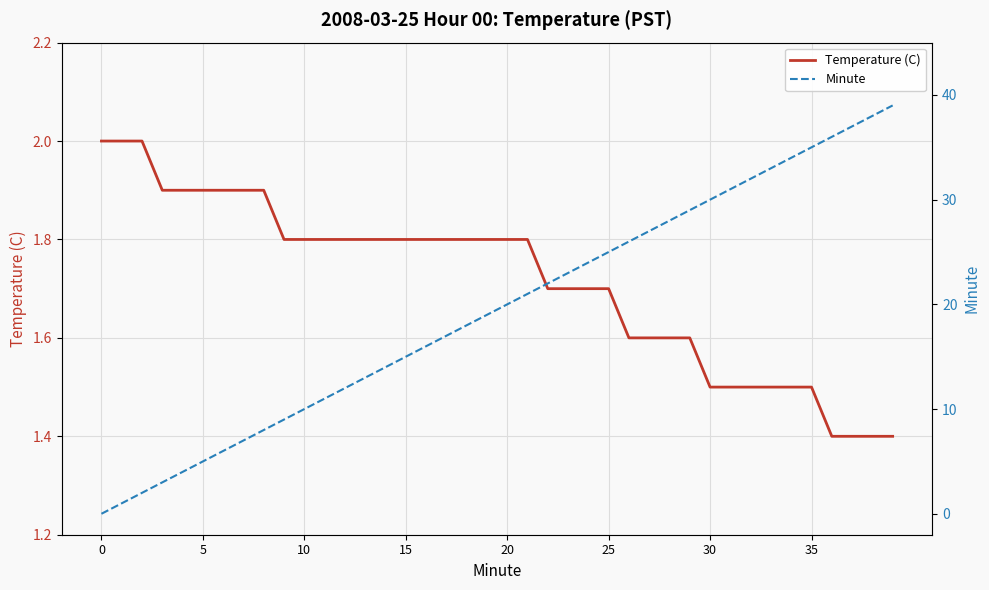

Which has a higher value, 28 or 39?

28